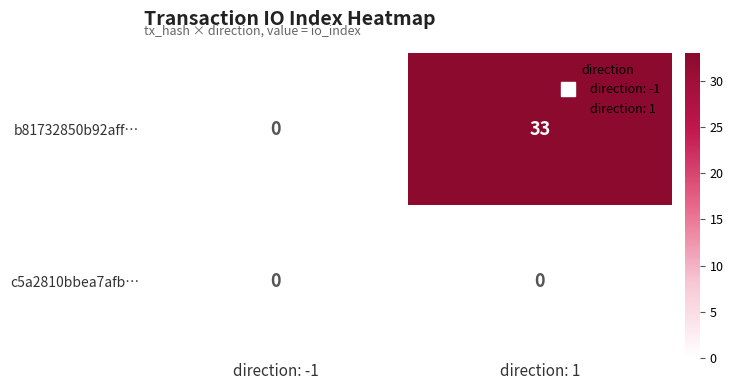

The b81732850b92aff… series shows -15 at direction: -1. True or false?

False